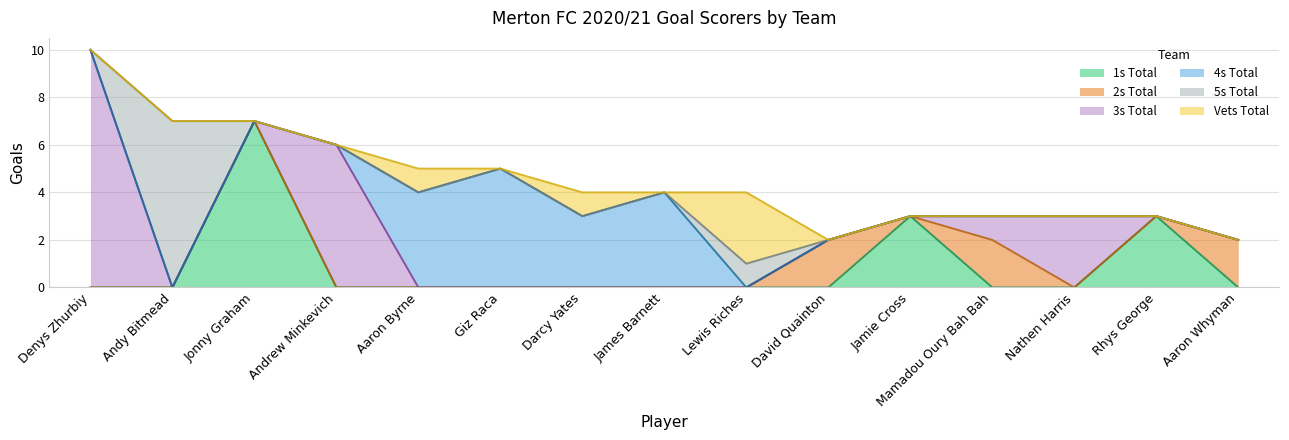

How many times do 2s Total and Vets Total cross each other?

1